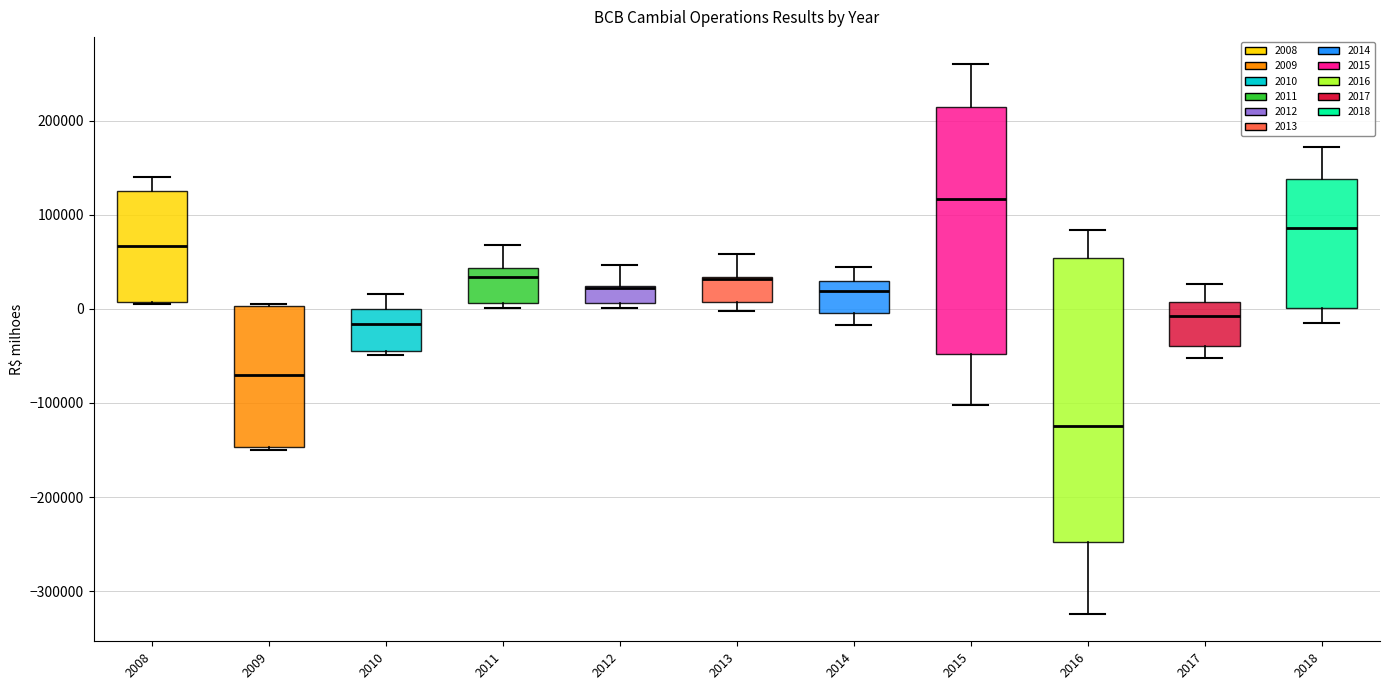

Reading left to right, transcribe this box plot: for each box, give where its median line is, the range the box spans, and where its two whiskers end, as read against the y-axis. The values are not printed on the chart, so give them approximately, as read against the axis.

2008: median 70000, box 10000 to 130000, whiskers 0 to 140000
2009: median -70000, box -150000 to 0, whiskers -150000 (just below the box's lower edge) to 10000
2010: median -20000, box -40000 to 0, whiskers -50000 to 20000
2011: median 30000, box 10000 to 40000, whiskers 0 to 70000
2012: median 20000 (drawn on the box's upper edge), box 10000 to 20000, whiskers 0 to 50000
2013: median 30000 (drawn on the box's upper edge), box 10000 to 30000, whiskers 0 to 60000
2014: median 20000, box 0 to 30000, whiskers -20000 to 40000
2015: median 120000, box -50000 to 210000, whiskers -100000 to 260000
2016: median -120000, box -250000 to 50000, whiskers -320000 to 80000
2017: median -10000, box -40000 to 10000, whiskers -50000 to 30000
2018: median 90000, box 0 to 140000, whiskers -20000 to 170000